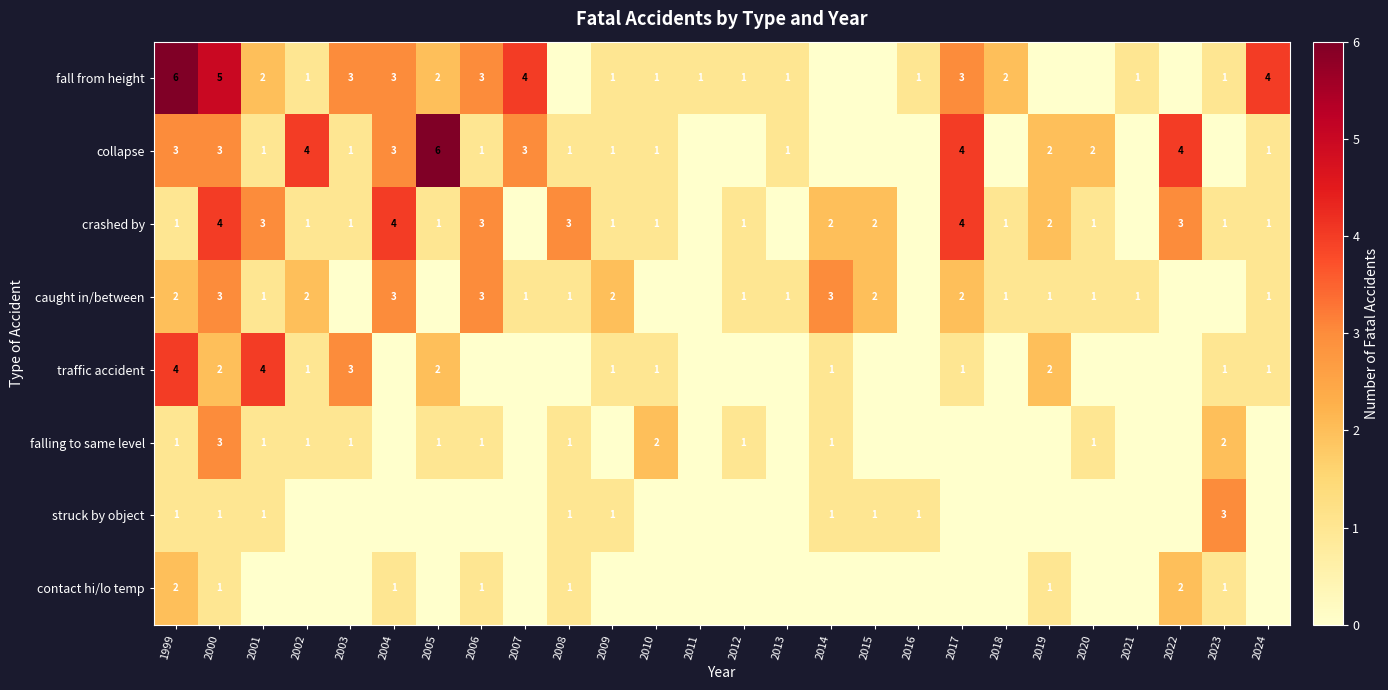

True or false: contact hi/lo temp has a value of 1 at 2006.

True